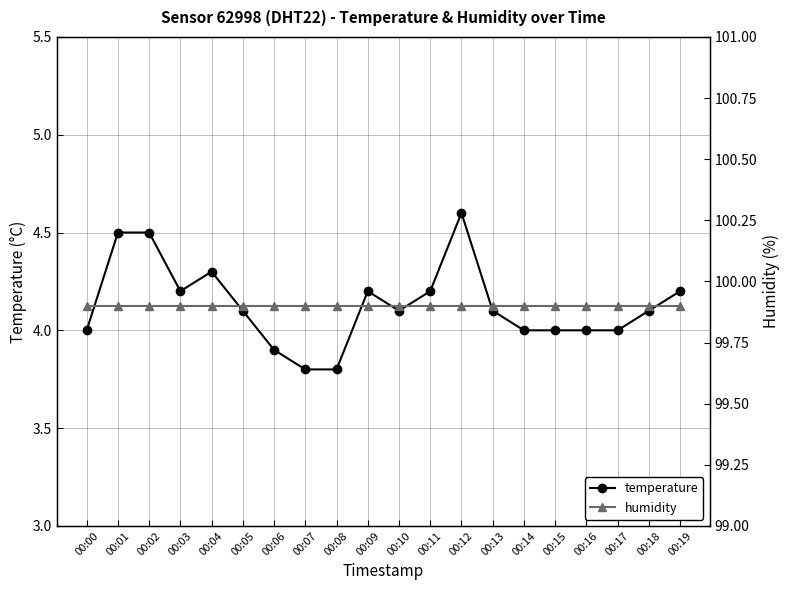

Reading left to right, what are all the values shown in this chart?

temperature: 00:00=4.0	00:01=4.5	00:02=4.5	00:03=4.2	00:04=4.3	00:05=4.1	00:06=3.9	00:07=3.8	00:08=3.8	00:09=4.2	00:10=4.1	00:11=4.2	00:12=4.6	00:13=4.1	00:14=4.0	00:15=4.0	00:16=4.0	00:17=4.0	00:18=4.1	00:19=4.2
humidity: 00:00=99.9	00:01=99.9	00:02=99.9	00:03=99.9	00:04=99.9	00:05=99.9	00:06=99.9	00:07=99.9	00:08=99.9	00:09=99.9	00:10=99.9	00:11=99.9	00:12=99.9	00:13=99.9	00:14=99.9	00:15=99.9	00:16=99.9	00:17=99.9	00:18=99.9	00:19=99.9